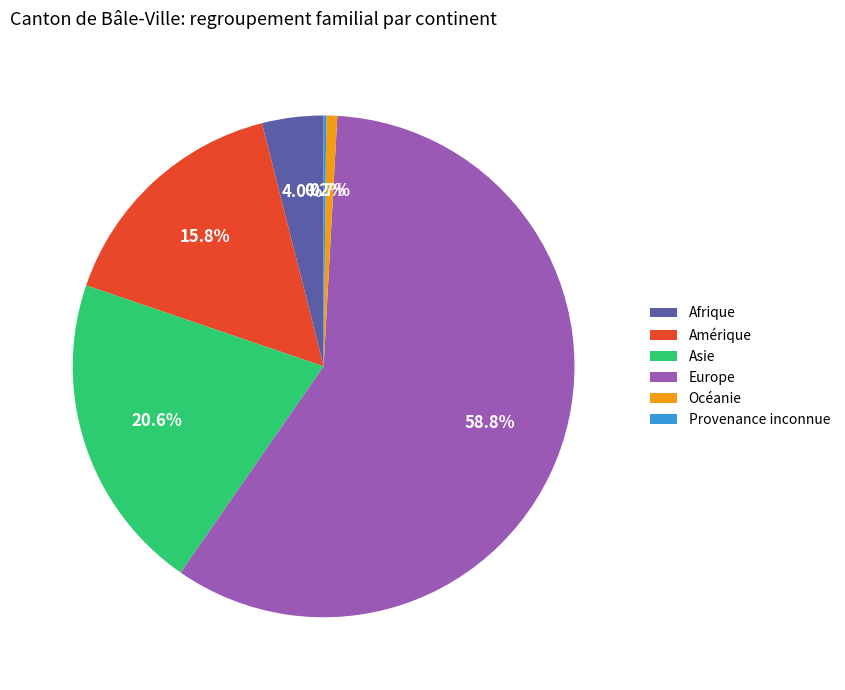

The Océanie slice represents 13% of the pie. True or false?

False